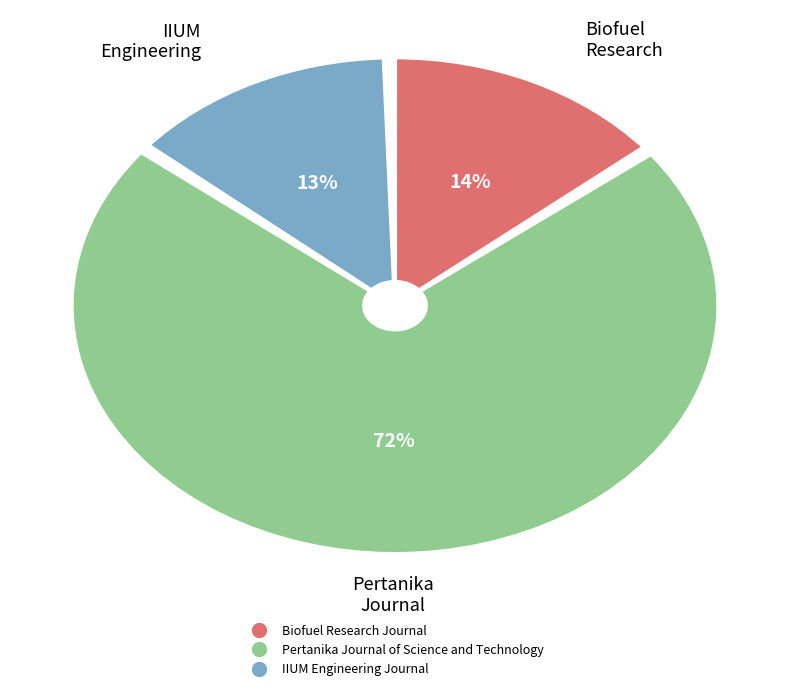

Is IIUM Engineering Journal the majority of the pie?

No